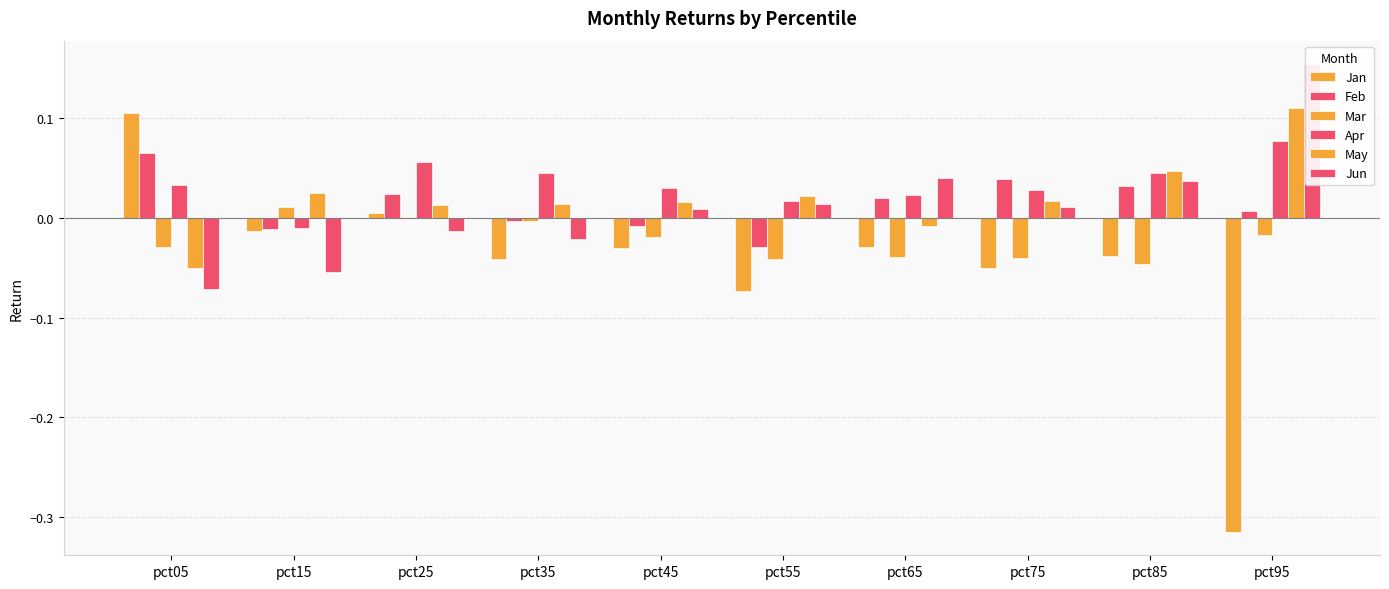

At which category is the sum across all series the highest?

pct25